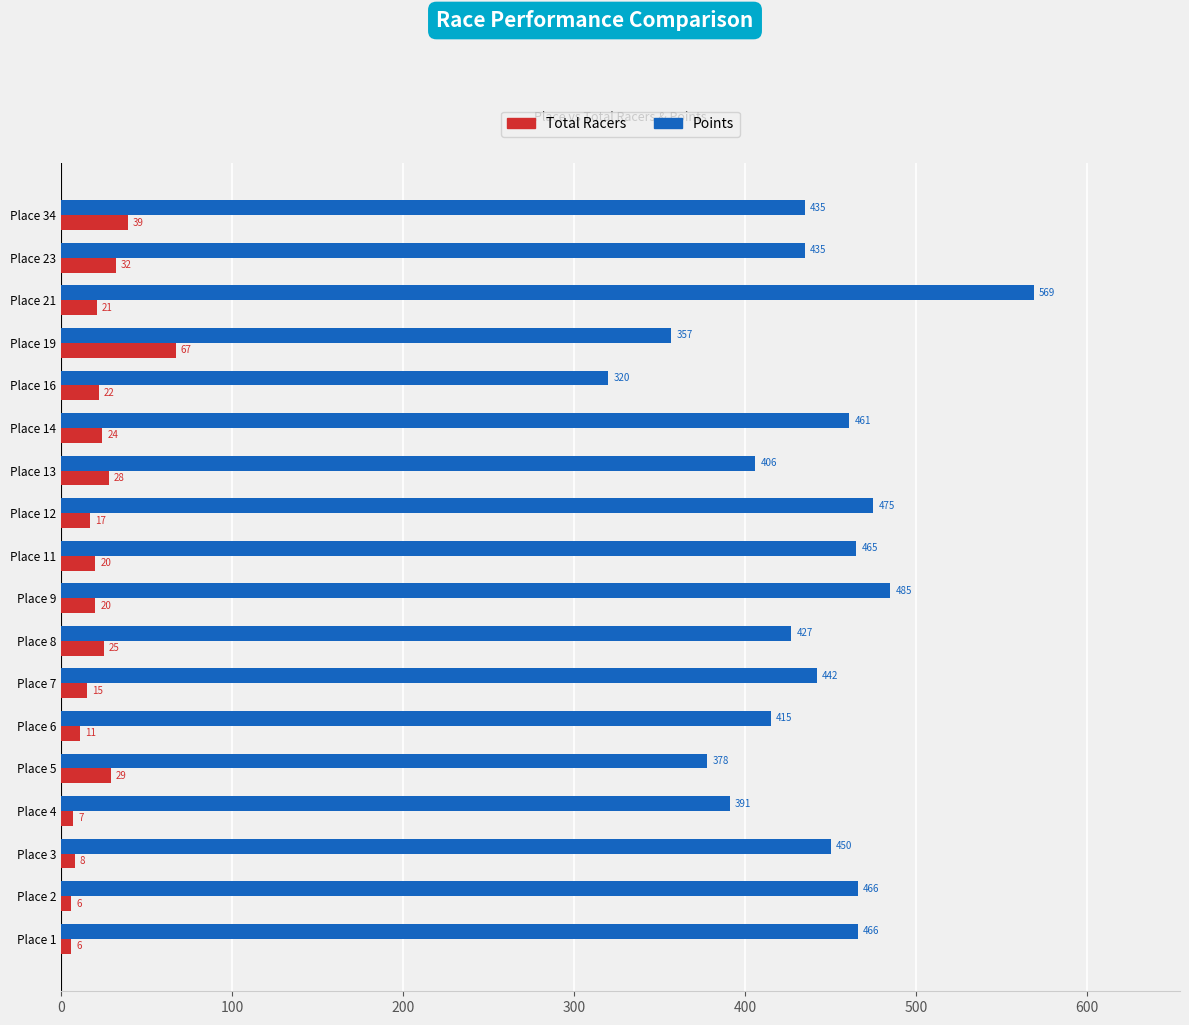

What is the lowest value of the Total Racers series?

6